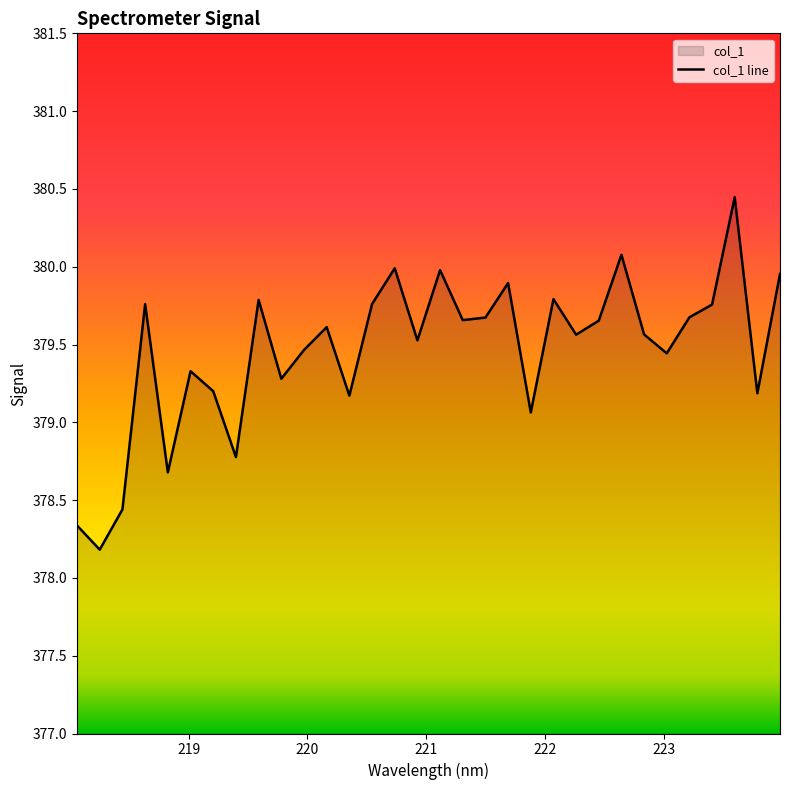

How many points are lower than both their immediate neighbors (excluding endpoints)?

11